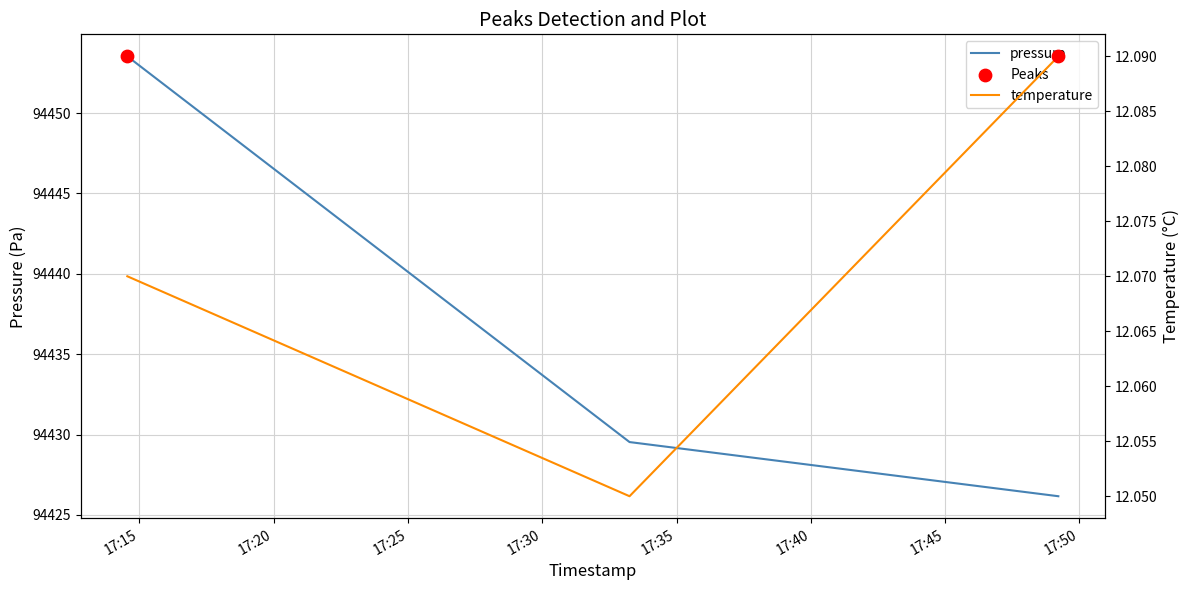

Which series reaches the maximum Y coordinate?

pressure